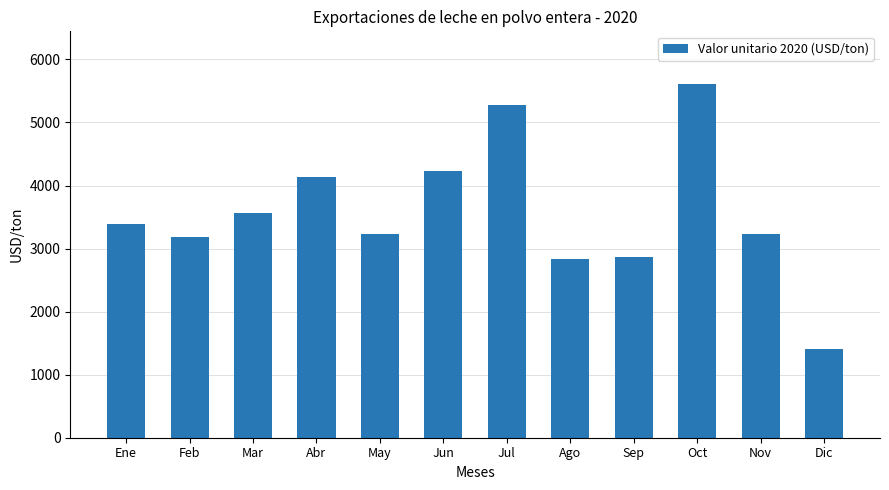

What is the average value?

3582.1